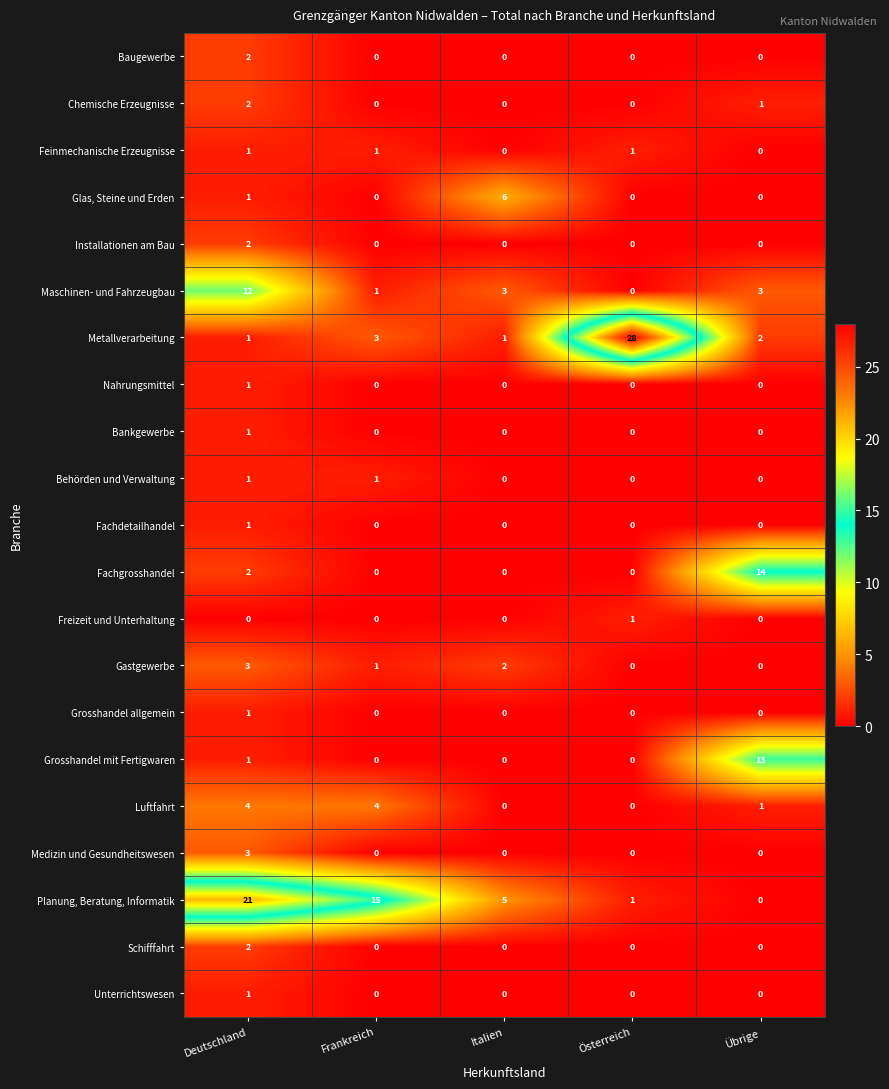

At which category is the sum across all series the highest?

Deutschland